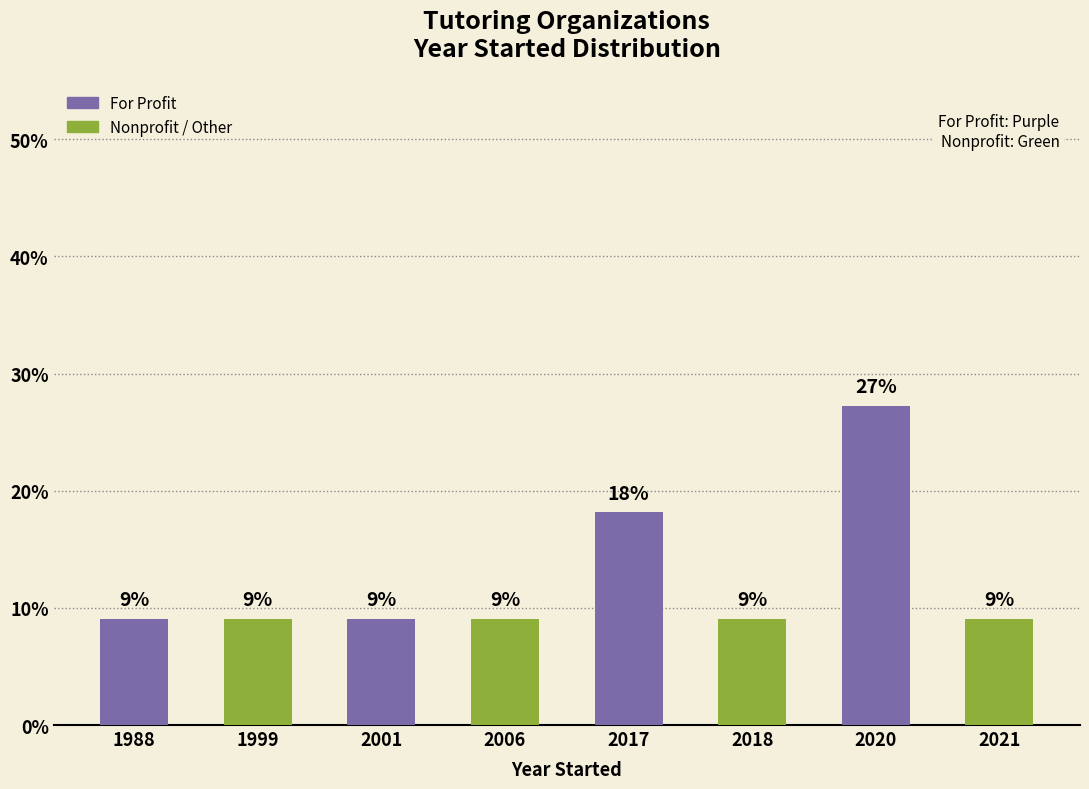

At which category does the chart reach its minimum across all series?

1988